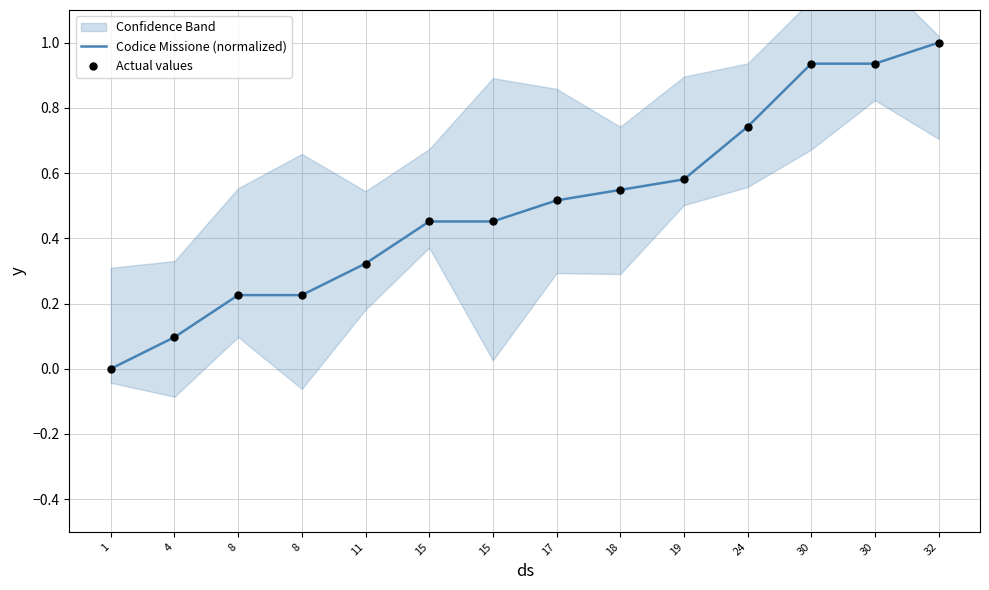

Which series contains the lowest Y value?

Codice Missione (normalized)